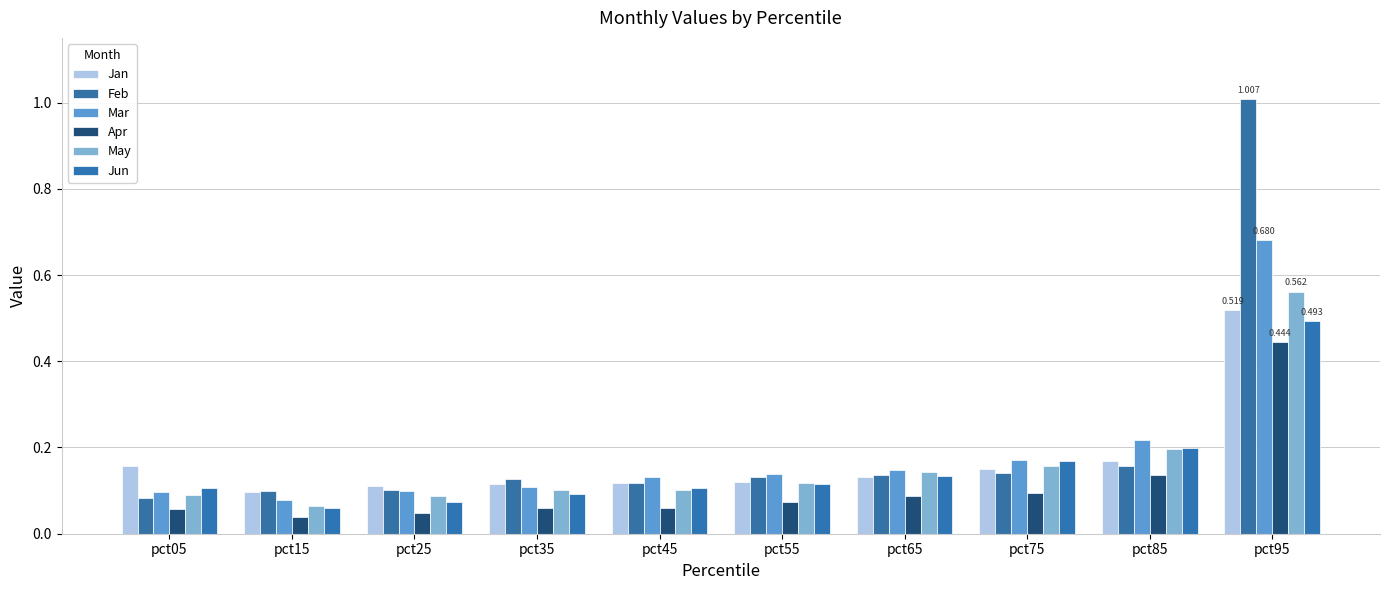

Which label corresponds to the largest value in the chart?

pct95